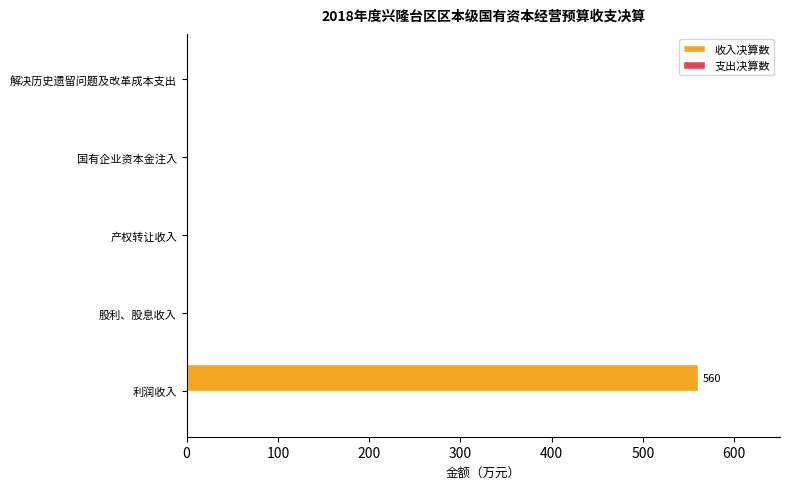

The chart shows a value of 0 at 产权转让收入. True or false?

True